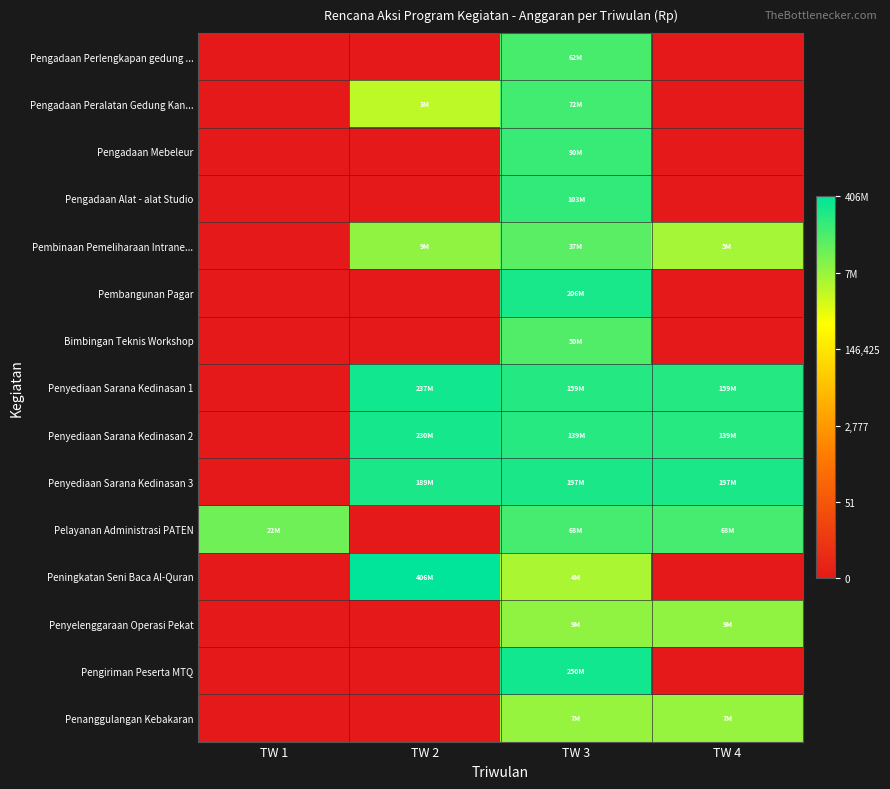

At which category is the sum across all series the highest?

TW 3